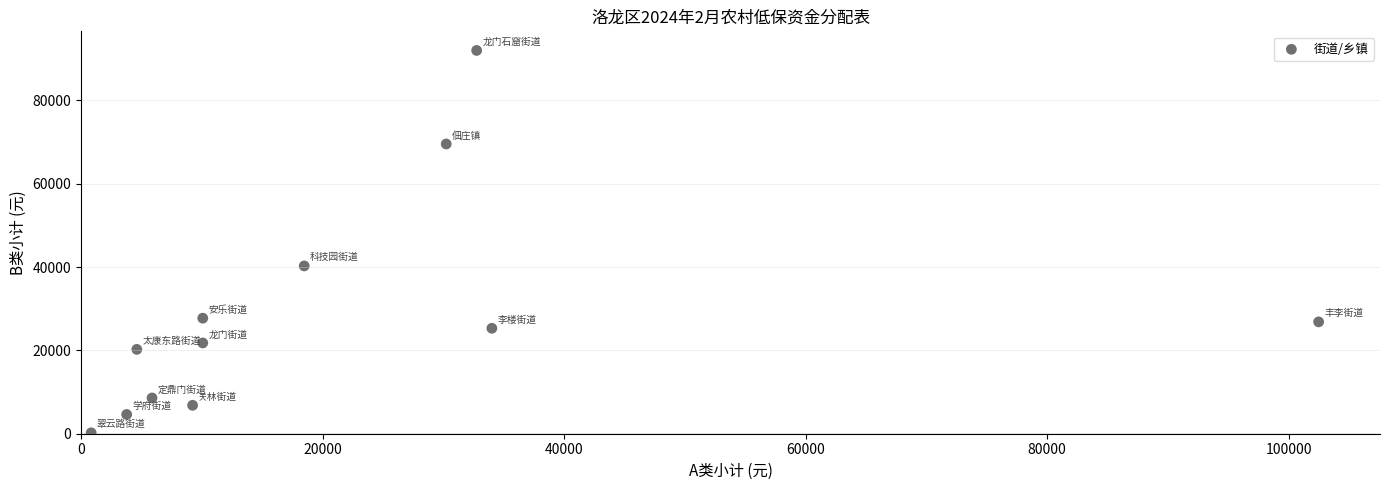

What Y value in the scatter plot is closest to 46090?

40260